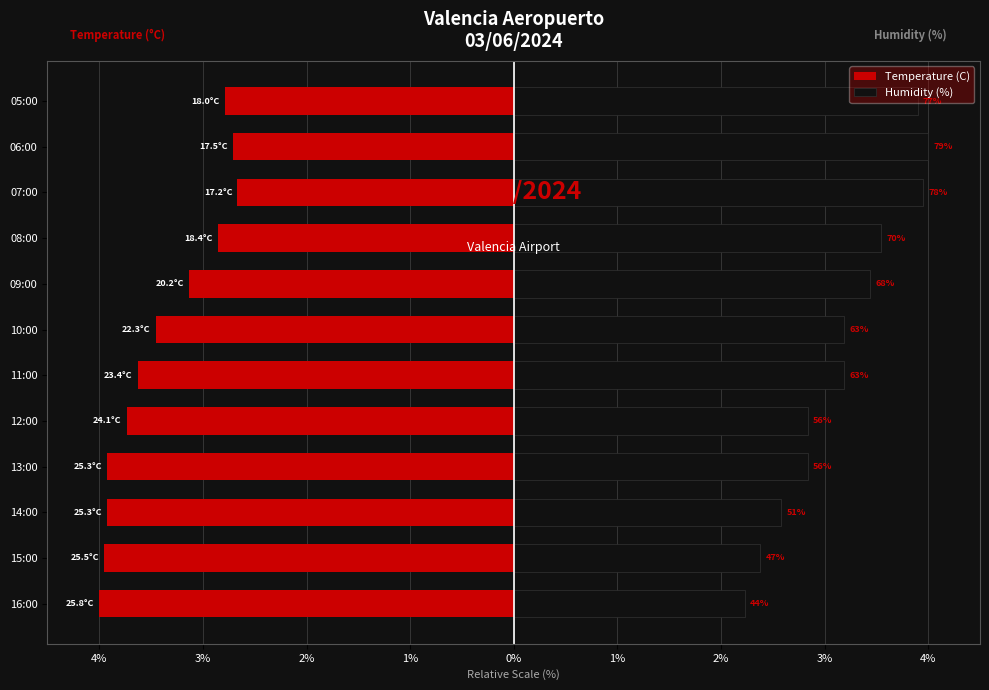

At 15:00, list the series in order from smallest to largest.

Temperature (C), Humidity (%)